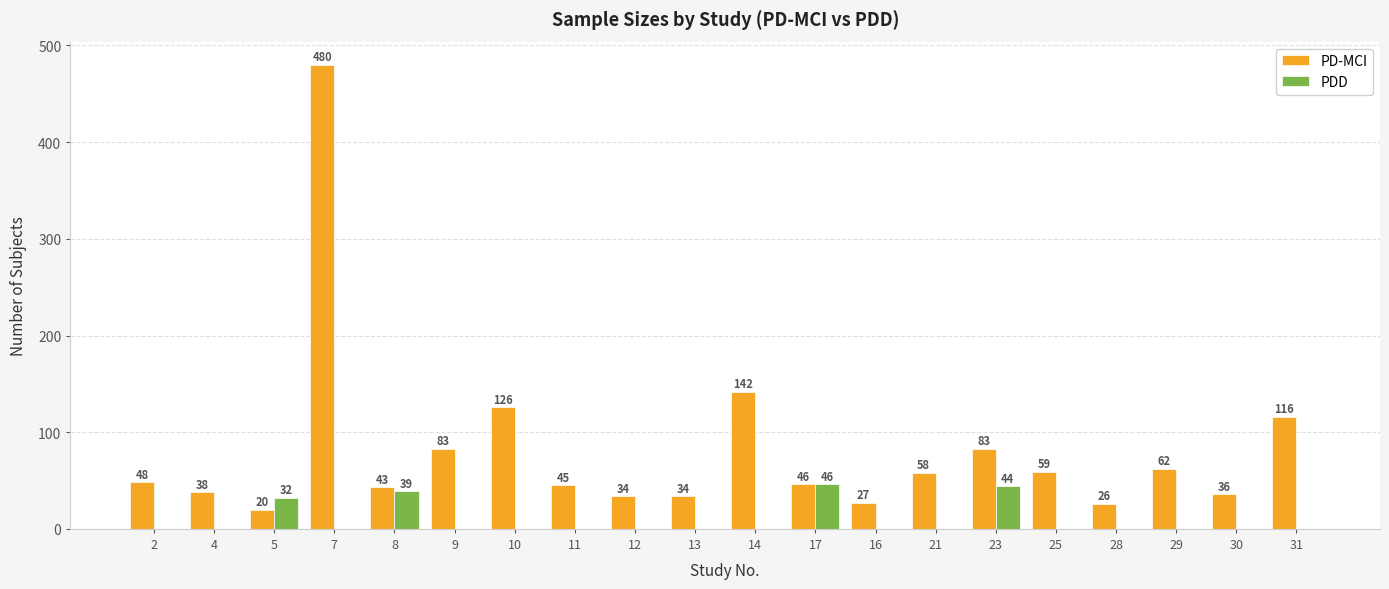

Does the chart contain stacked bars?

No